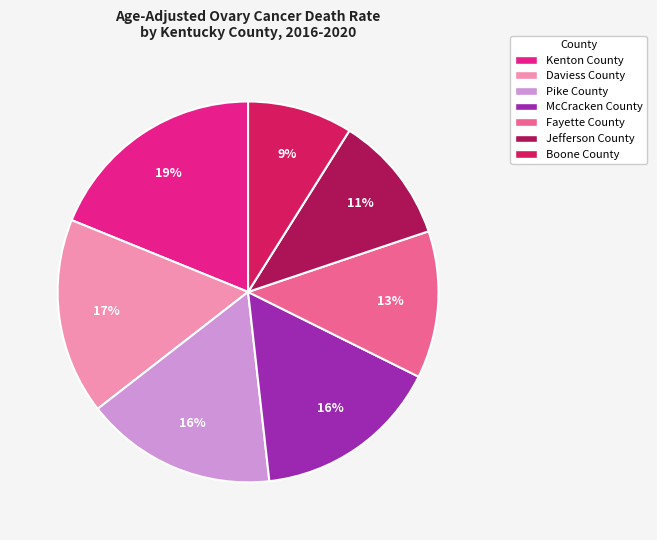

Is Jefferson County the majority of the pie?

No